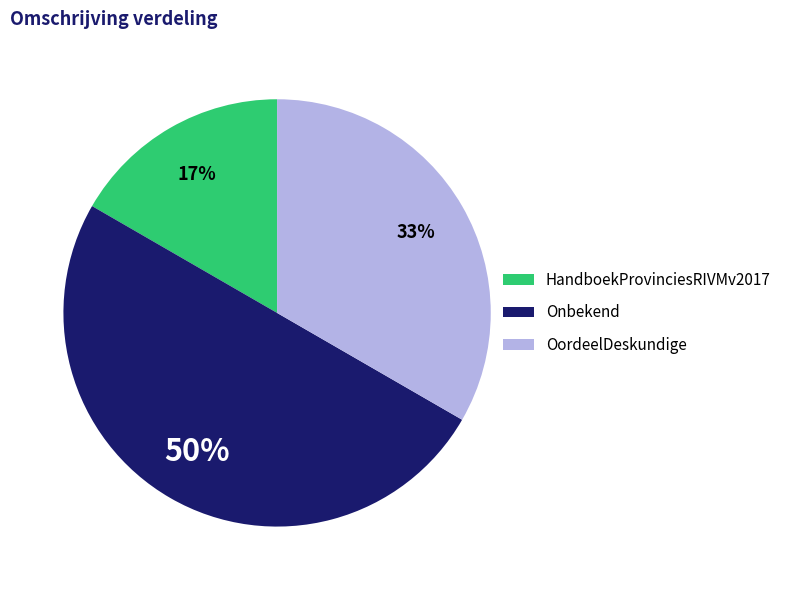

Is HandboekProvinciesRIVMv2017 the majority of the pie?

No